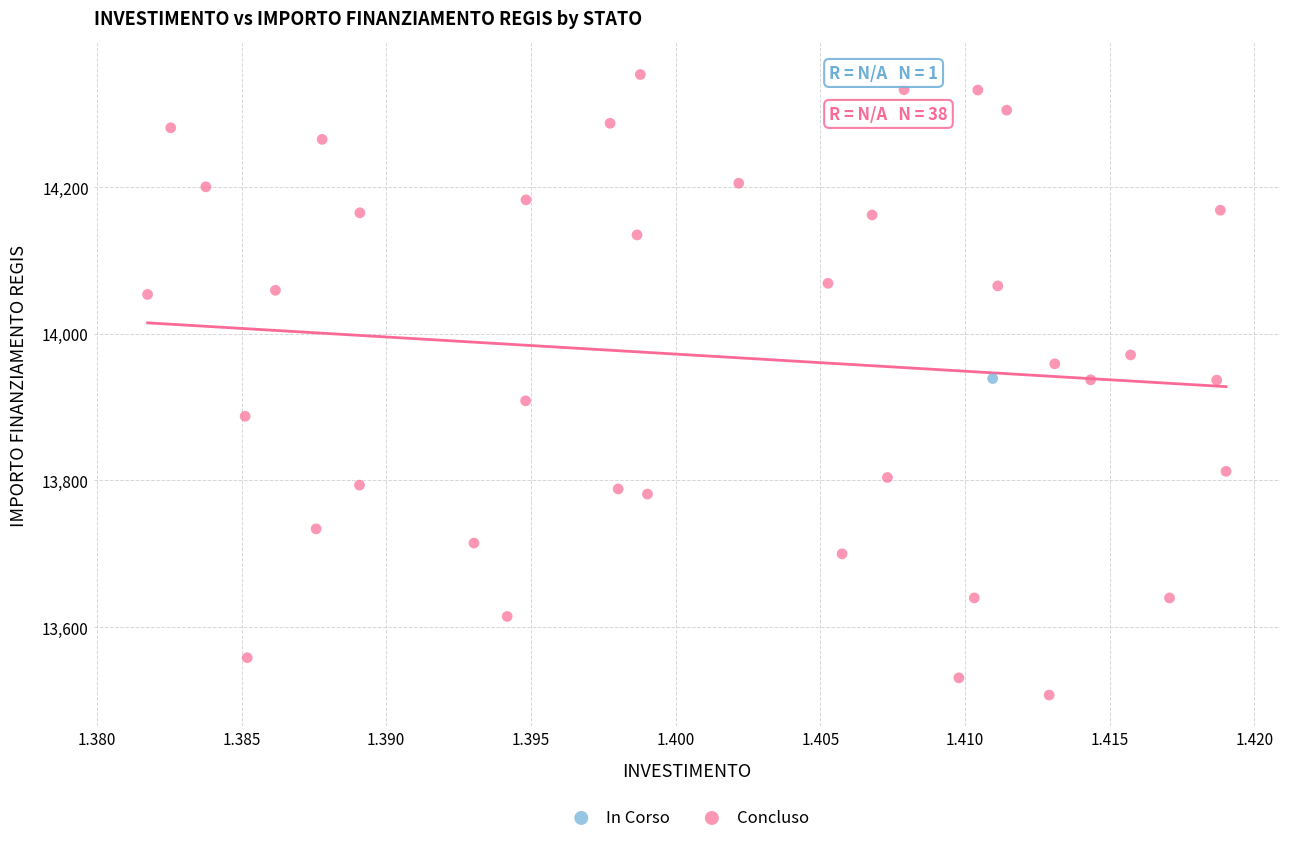

What are all the series names shown in the legend?

In Corso, Concluso